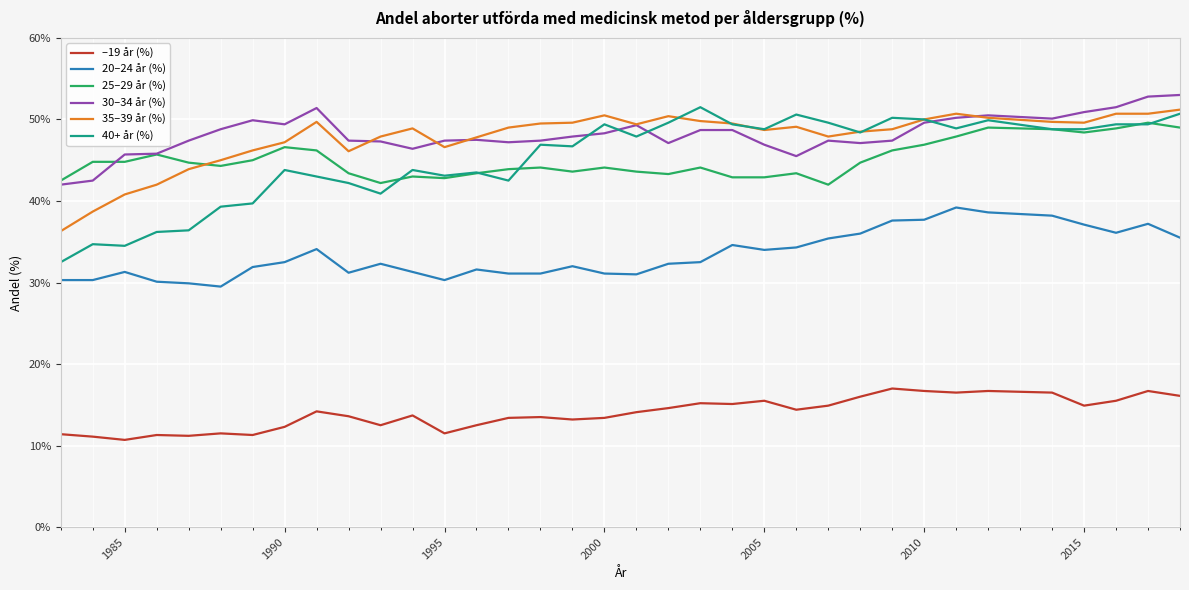

True or false: 40+ år (%) and 20–24 år (%) cross at least once.

False